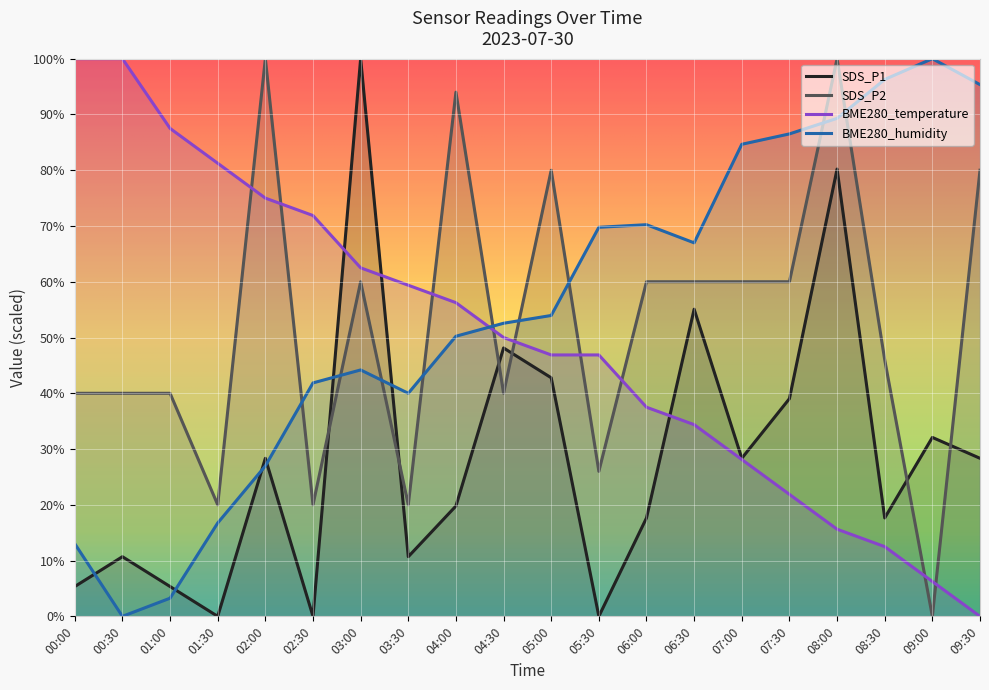

The BME280_humidity series shows 54.0 at 05:00. True or false?

True